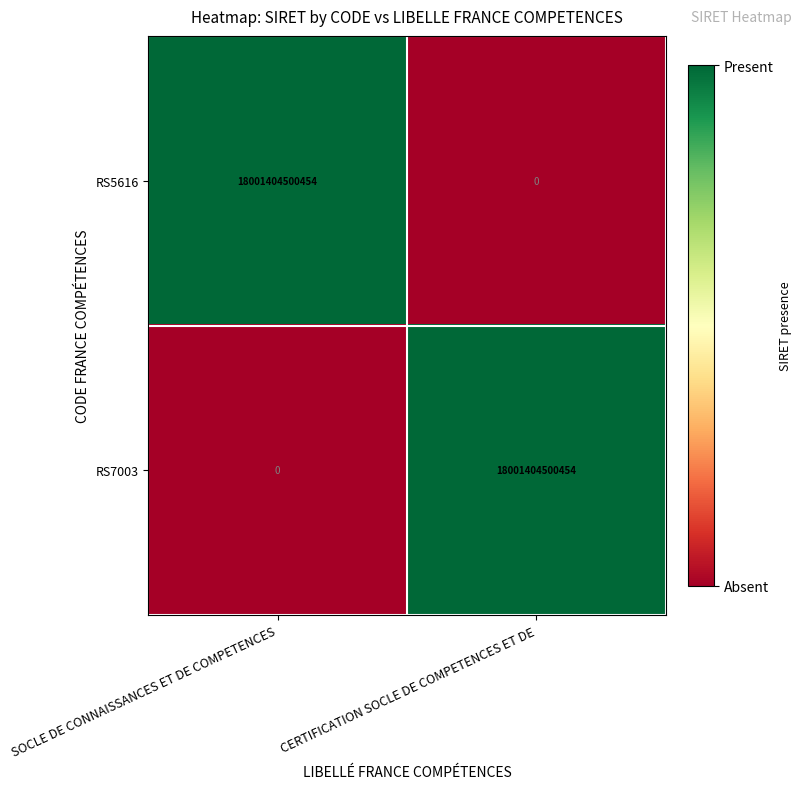

How many distinct data groups are displayed?

2